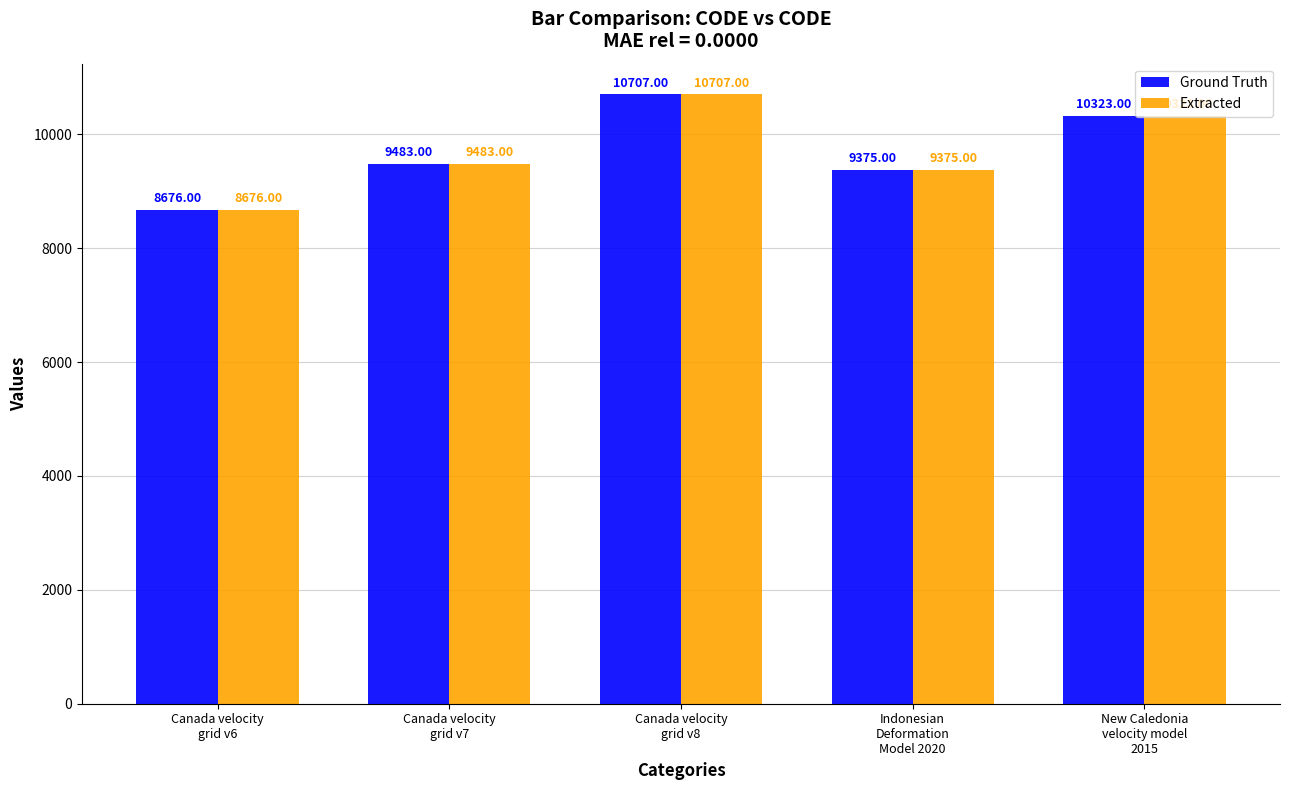

What is the sum of the Extracted values at Canada velocity
grid v8 and Canada velocity
grid v7?

20190